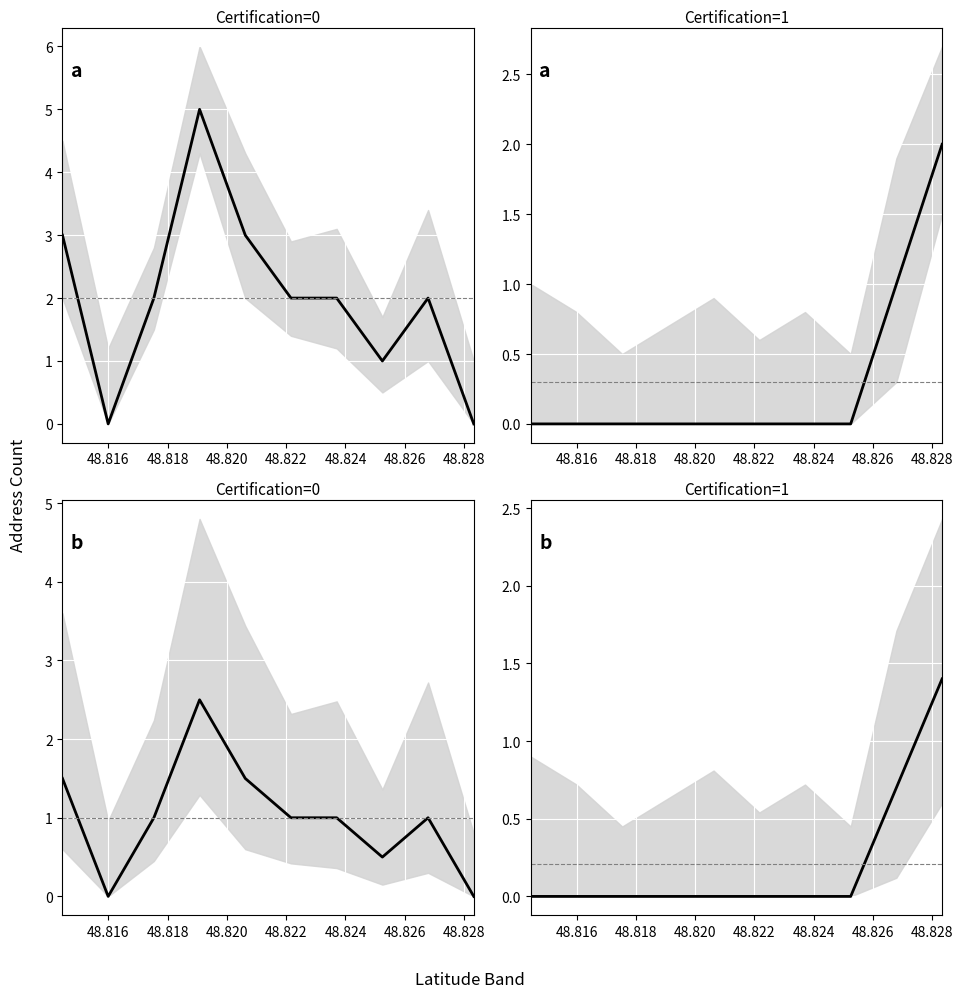

The value of cert_0_mean at 48.818 is 1.7. True or false?

False